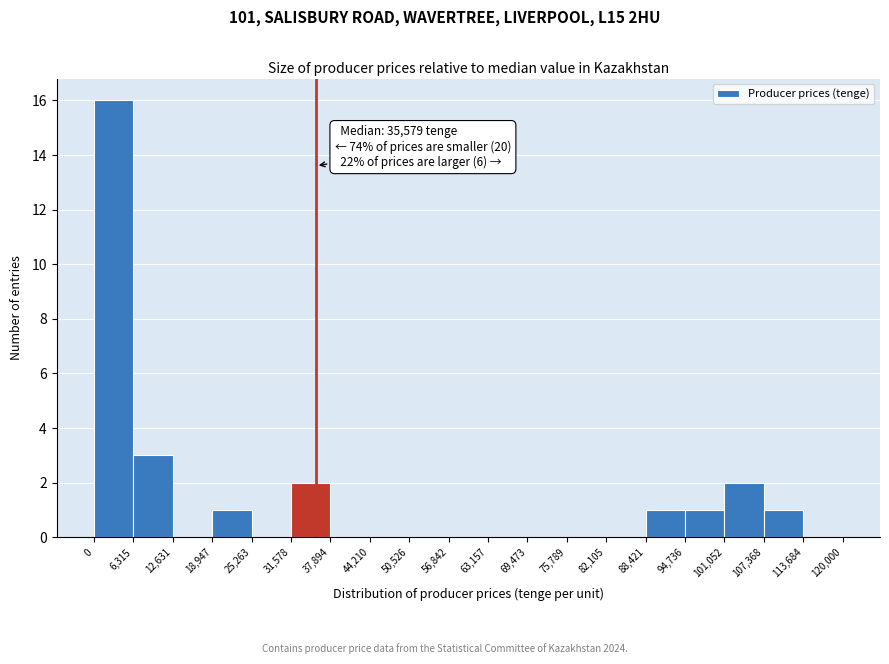

Which range on the x-axis has the tallest bar?

0 to 6,315